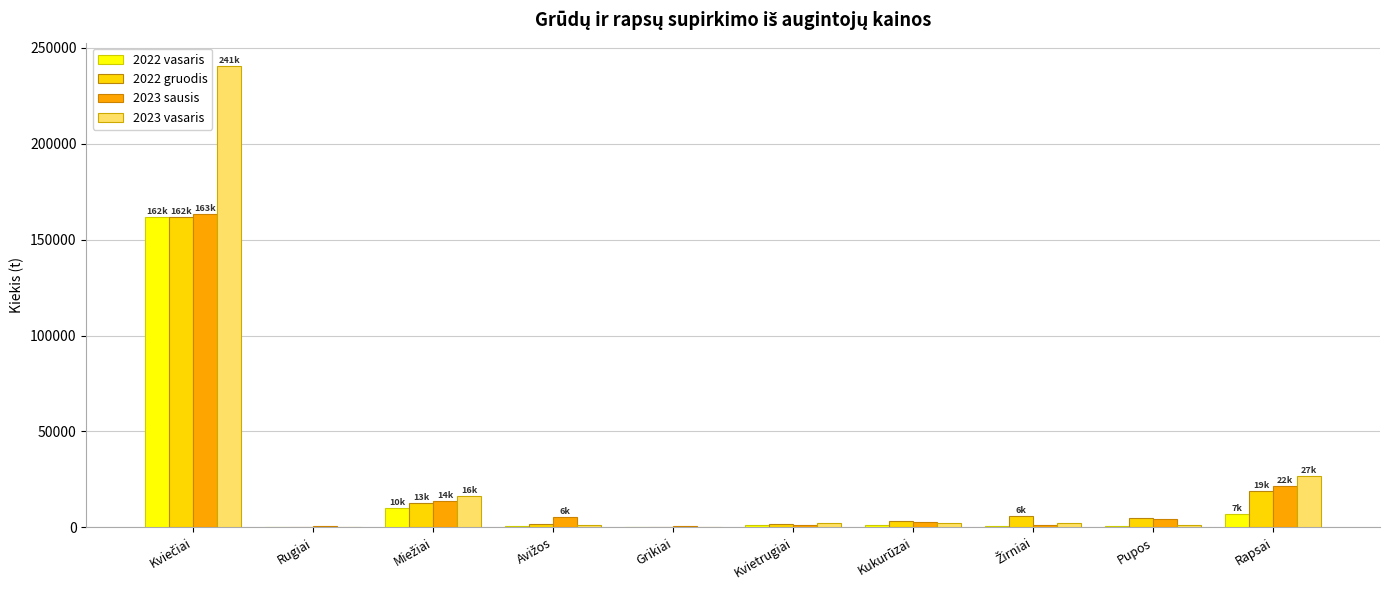

What is the sum of all 2022 vasaris values?

184034.7